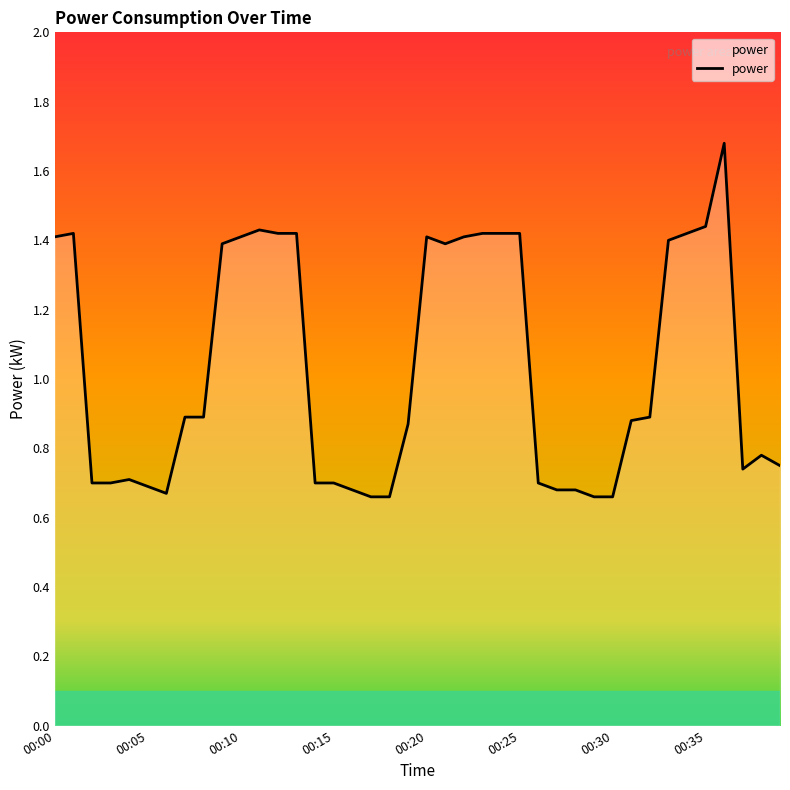

Reading right to left, transcribe all the data shown in this chart.

0.8	0.8	0.7	1.7	1.4	1.4	1.4	0.9	0.9	0.7	0.7	0.7	0.7	0.7	1.4	1.4	1.4	1.4	1.4	1.4	0.9	0.7	0.7	0.7	0.7	0.7	1.4	1.4	1.4	1.4	1.4	0.9	0.9	0.7	0.7	0.7	0.7	0.7	1.4	1.4